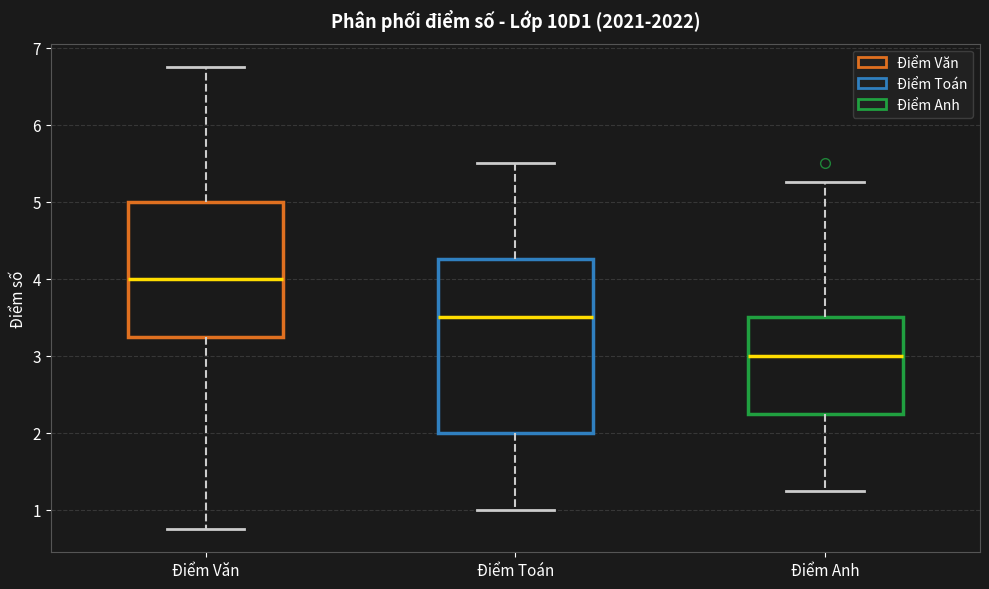

Which box is the tallest, from its lower edge to its upper edge?

Điểm Toán